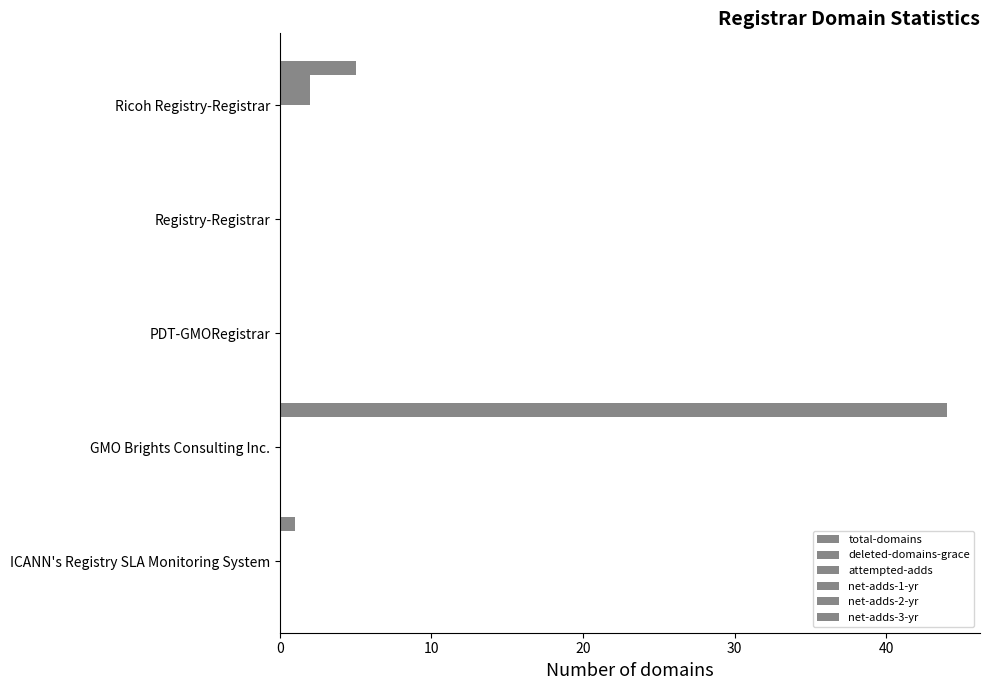

How many series are shown in this chart?

3